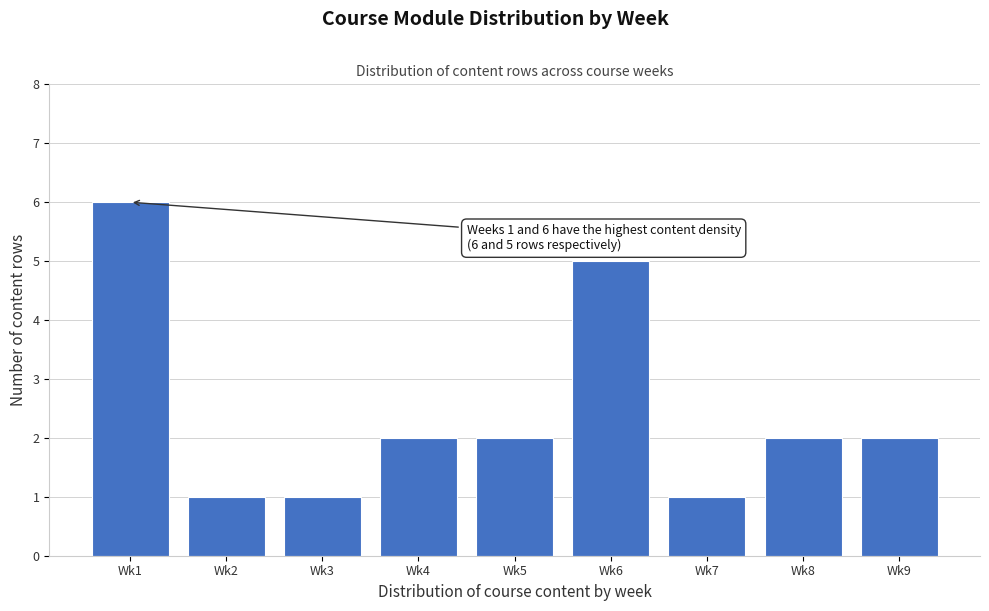

Reading left to right, transcribe all the data shown in this chart.

Wk1=6	Wk2=1	Wk3=1	Wk4=2	Wk5=2	Wk6=5	Wk7=1	Wk8=2	Wk9=2